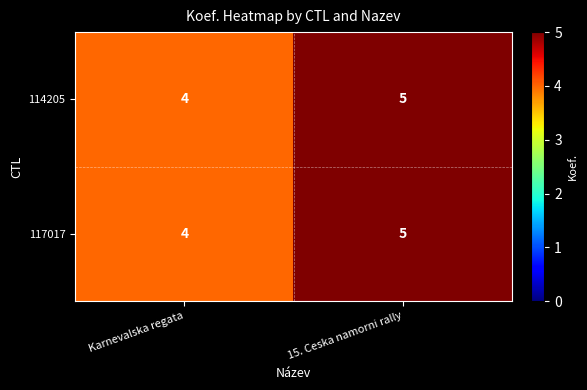

Where is 114205 nearest to the value 4?

Karnevalska regata